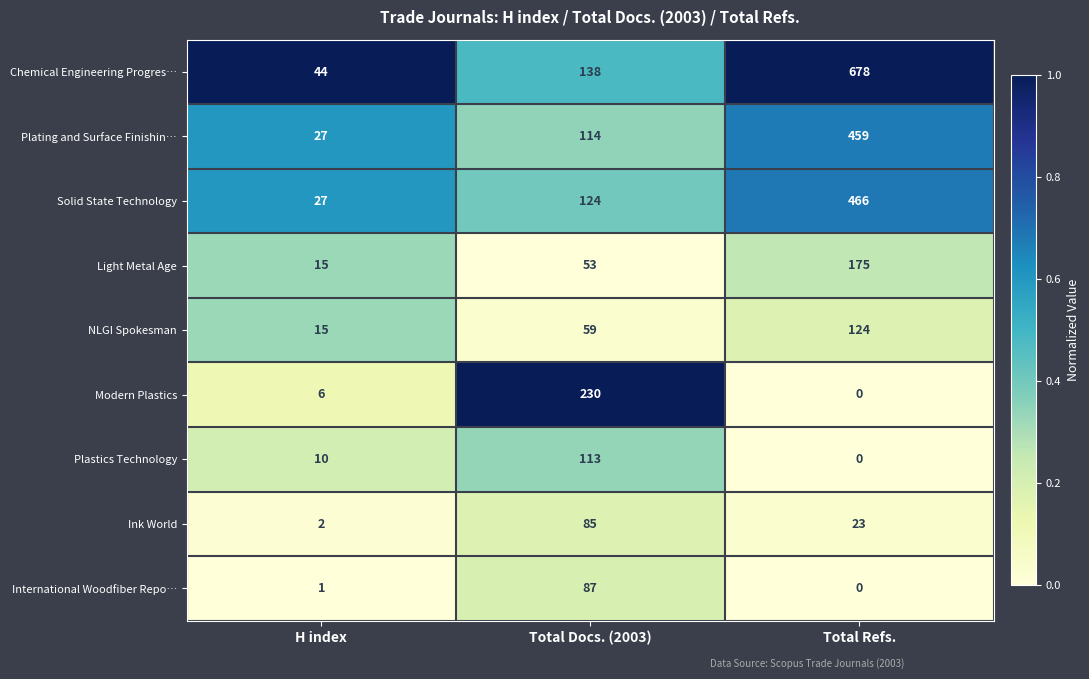

Reading left to right, what are all the values shown in this chart?

Chemical Engineering Progres…: 44	138	678
Plating and Surface Finishin…: 27	114	459
Solid State Technology: 27	124	466
Light Metal Age: 15	53	175
NLGI Spokesman: 15	59	124
Modern Plastics: 6	230	0
Plastics Technology: 10	113	0
Ink World: 2	85	23
International Woodfiber Repo…: 1	87	0